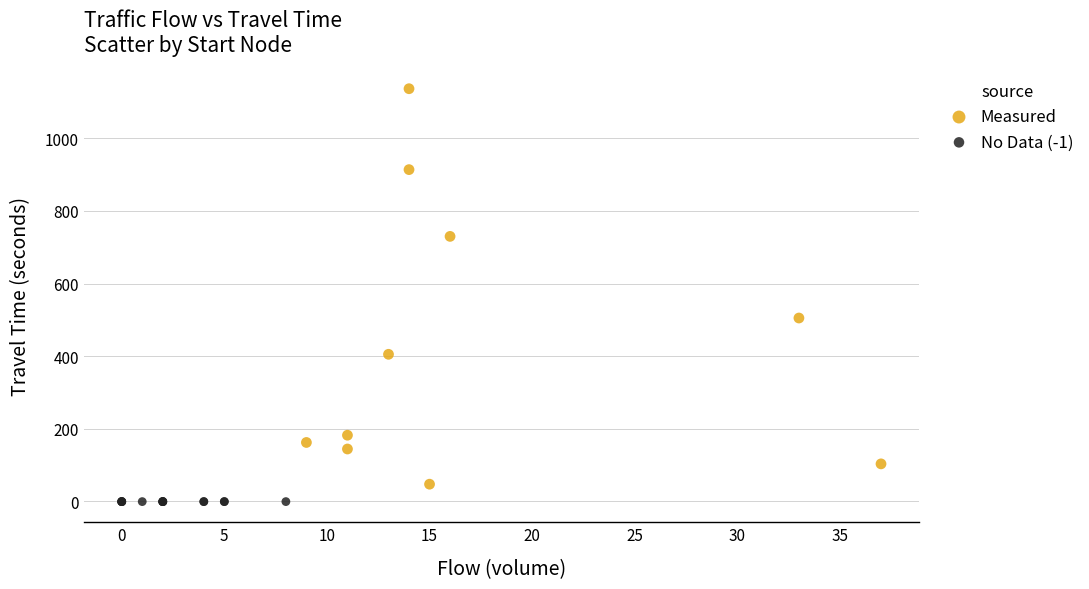

Which series reaches the maximum Y coordinate?

Measured